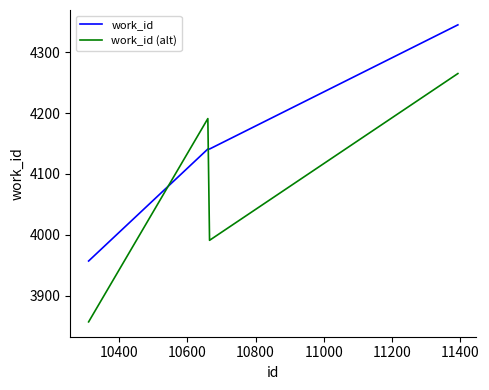

Rank the series by their average value, from lowest to highest.

work_id (alt), work_id